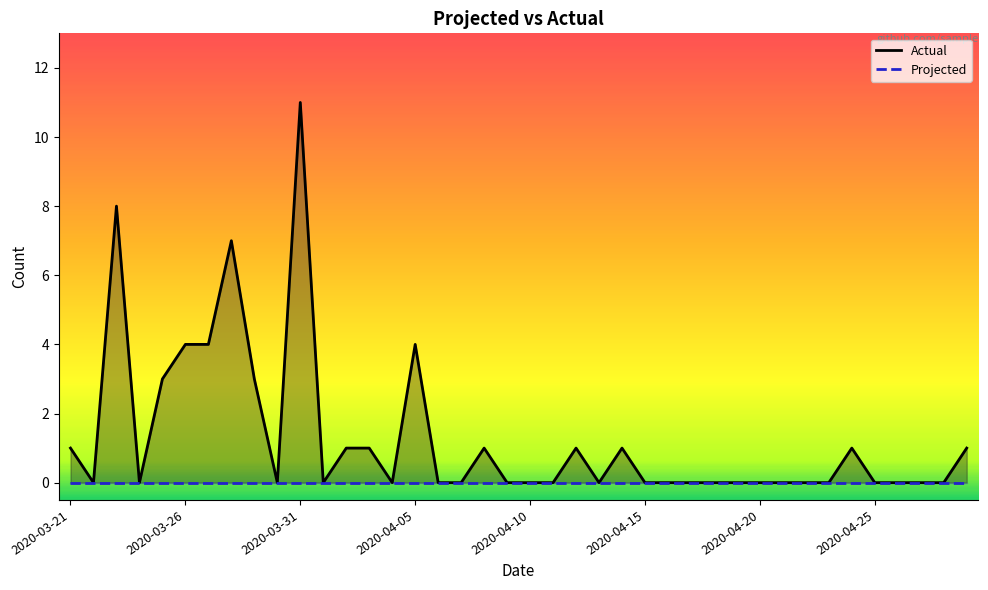

What is the change in value from 2020-04-01 to 2020-04-24?

+1